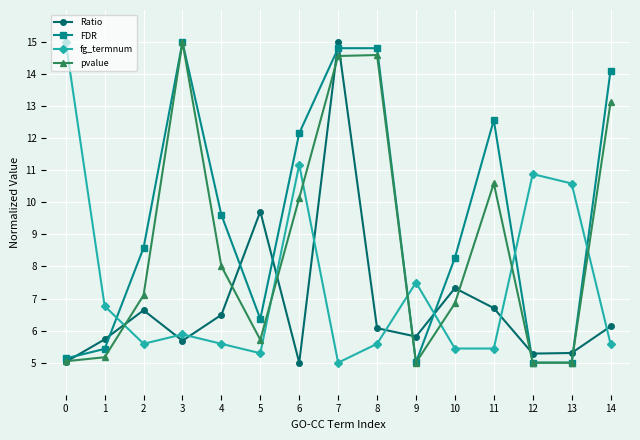

The value of pvalue at 3 is 19.9. True or false?

False